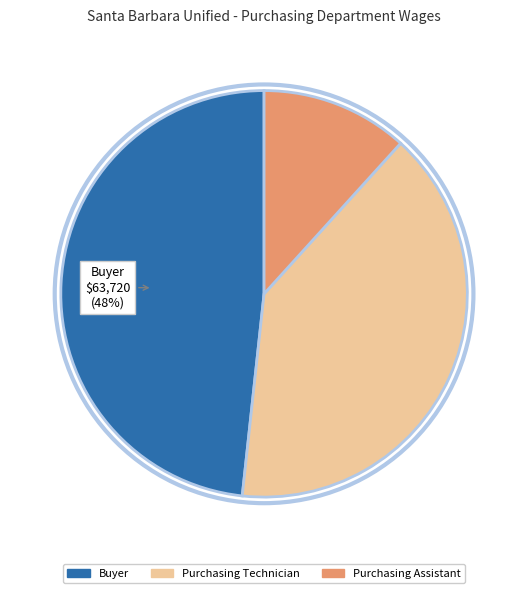

To the nearest percent, what is the average slice percentage?

33%